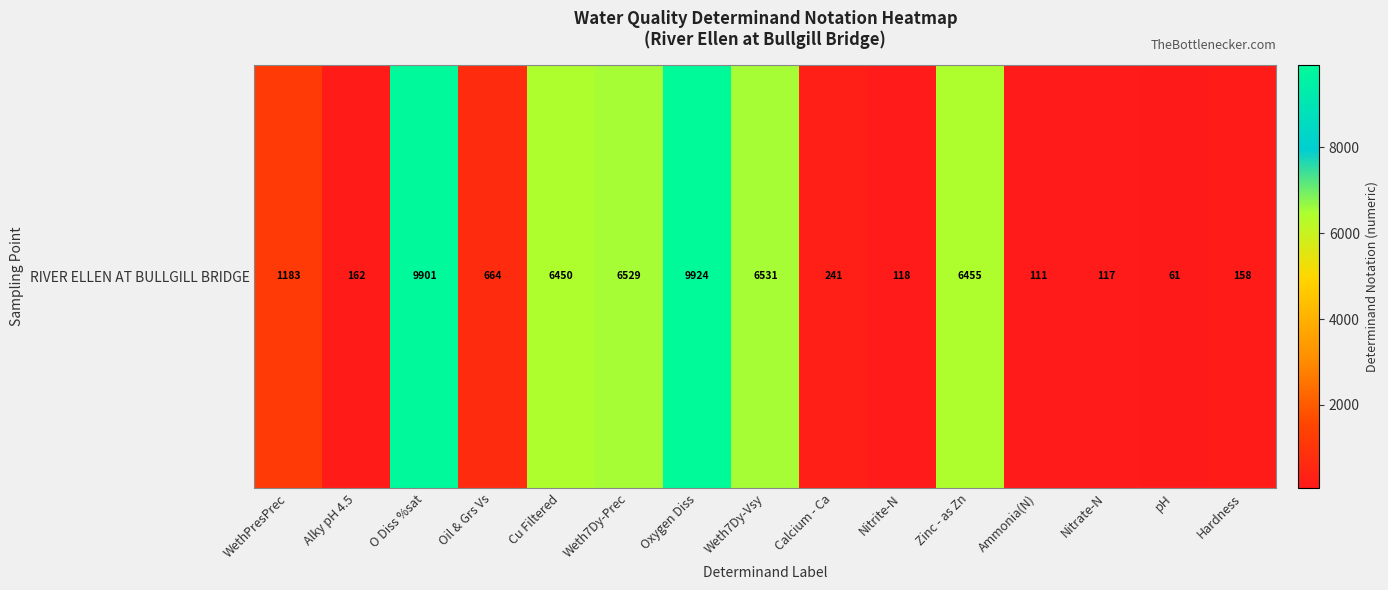

What is the difference between the maximum and minimum values?

9863